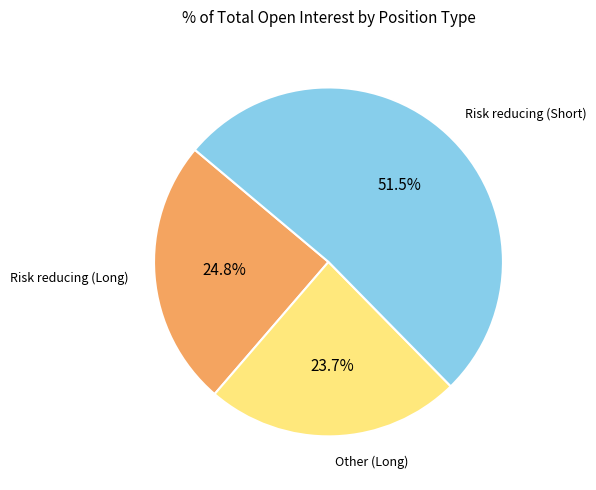

Is there any slice that represents more than half of the pie?

Yes